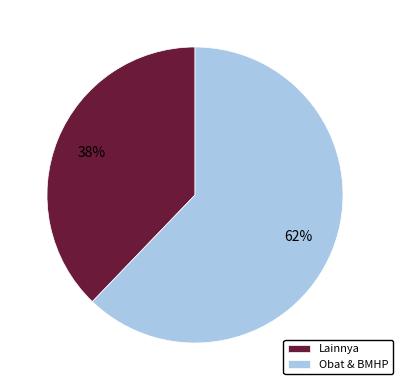

Is Obat & BMHP the majority of the pie?

Yes